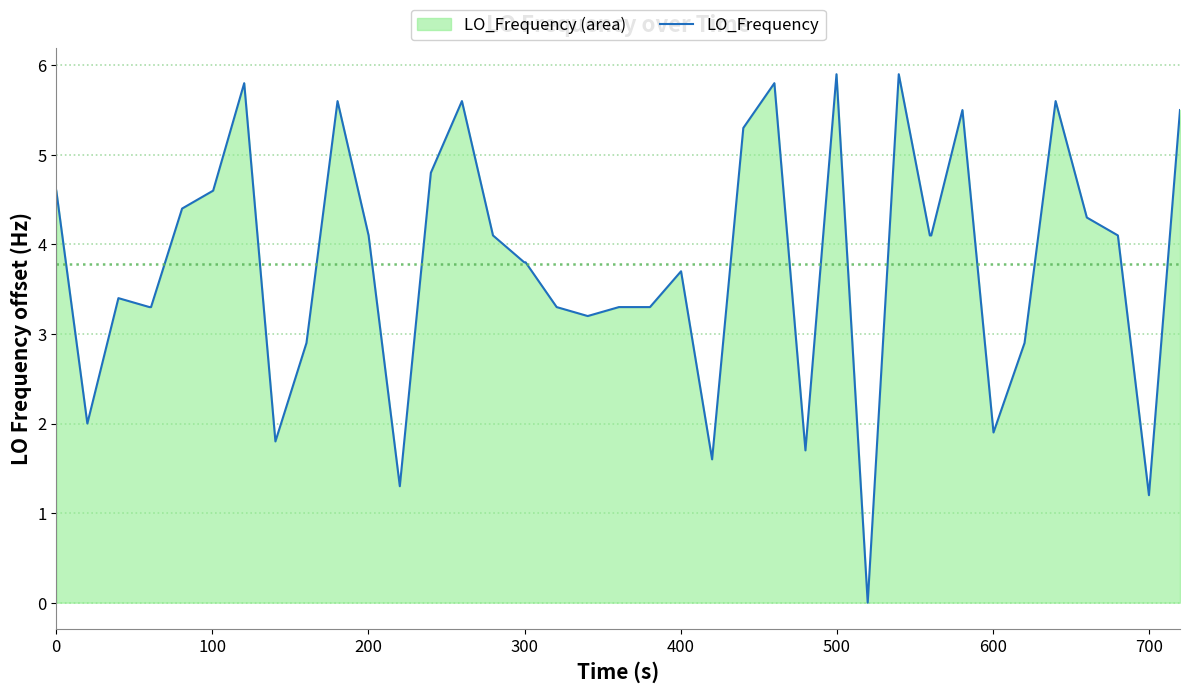

What is the greatest value displayed?

5.9